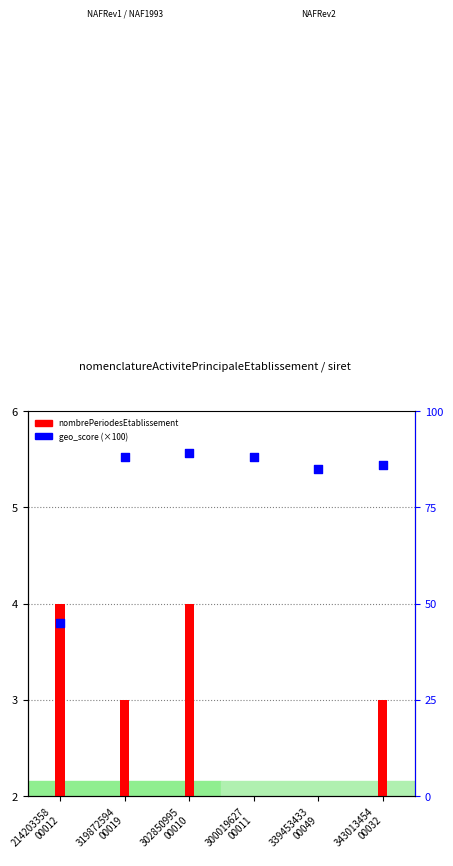

Is the value of geo_score (×100) at 319872594
00019 greater than the value of nombrePeriodesEtablissement at 343013454
00032?

Yes